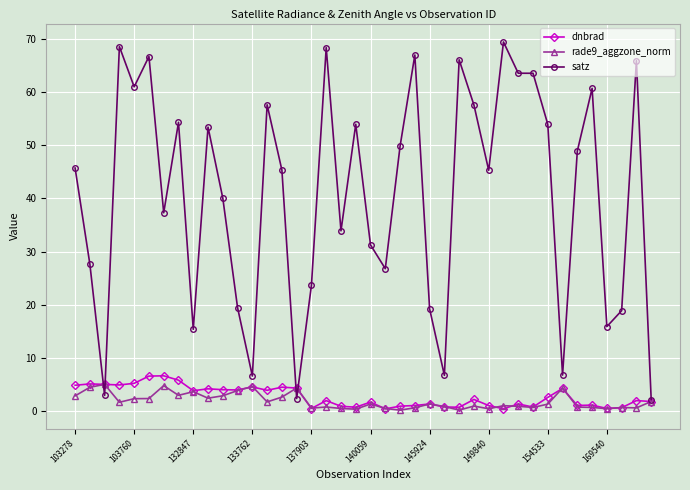

True or false: rade9_aggzone_norm has more than 1 interior local peaks.

True